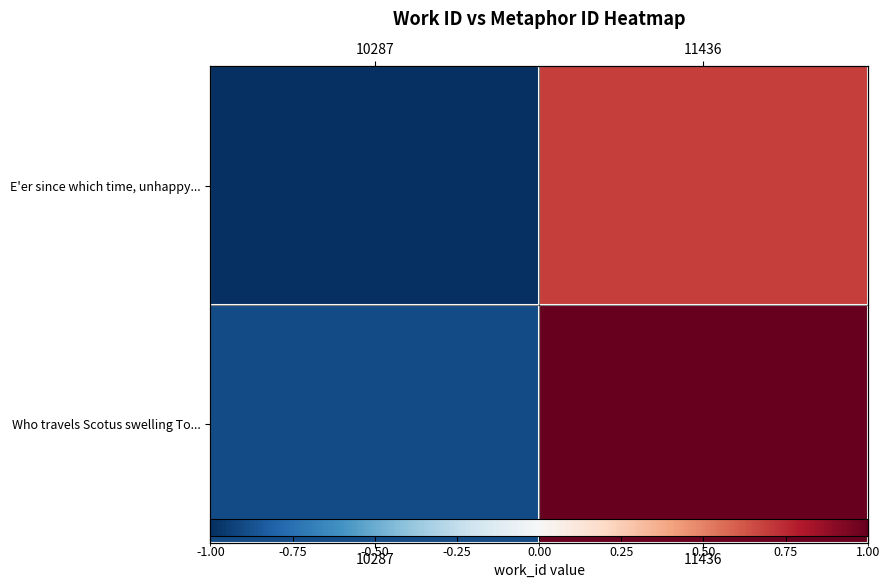

How many negative values does the Who travels Scotus swelling To... series have?

1